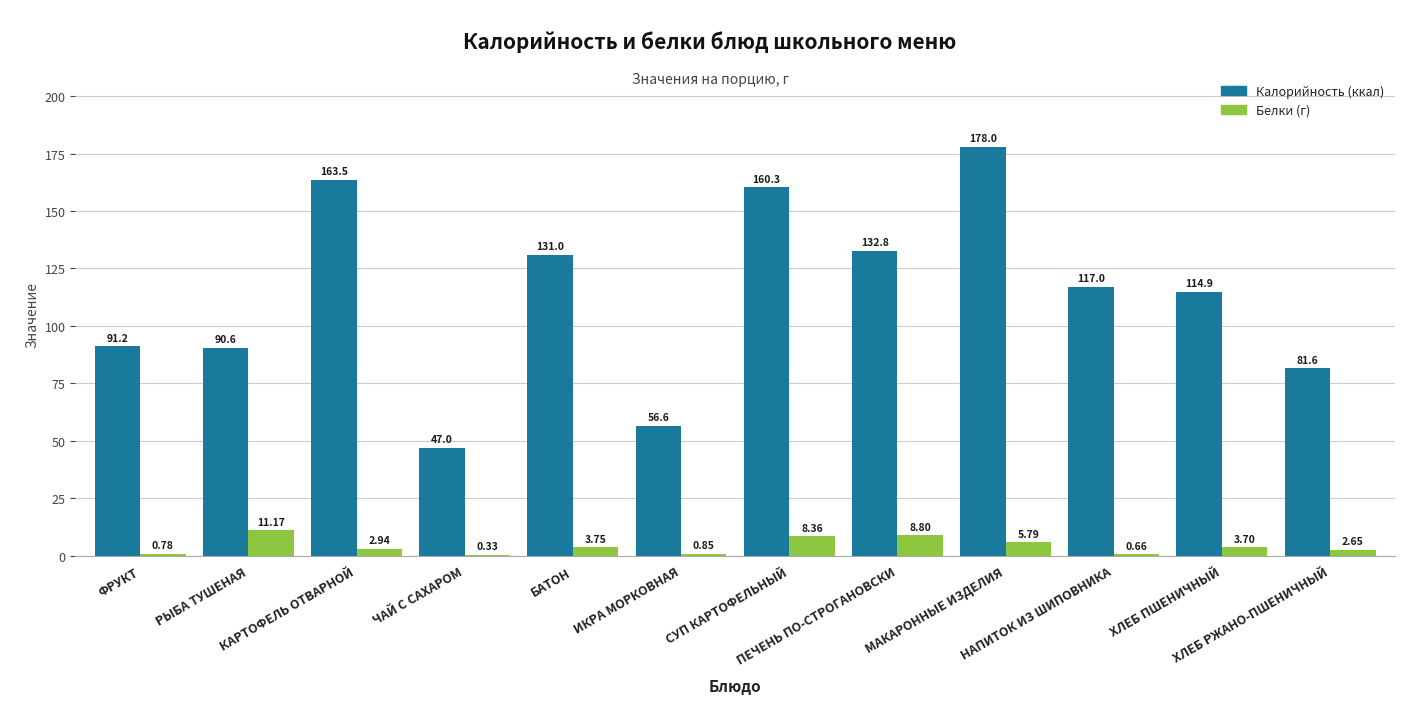

At which category is the sum across all series the highest?

МАКАРОННЫЕ ИЗДЕЛИЯ